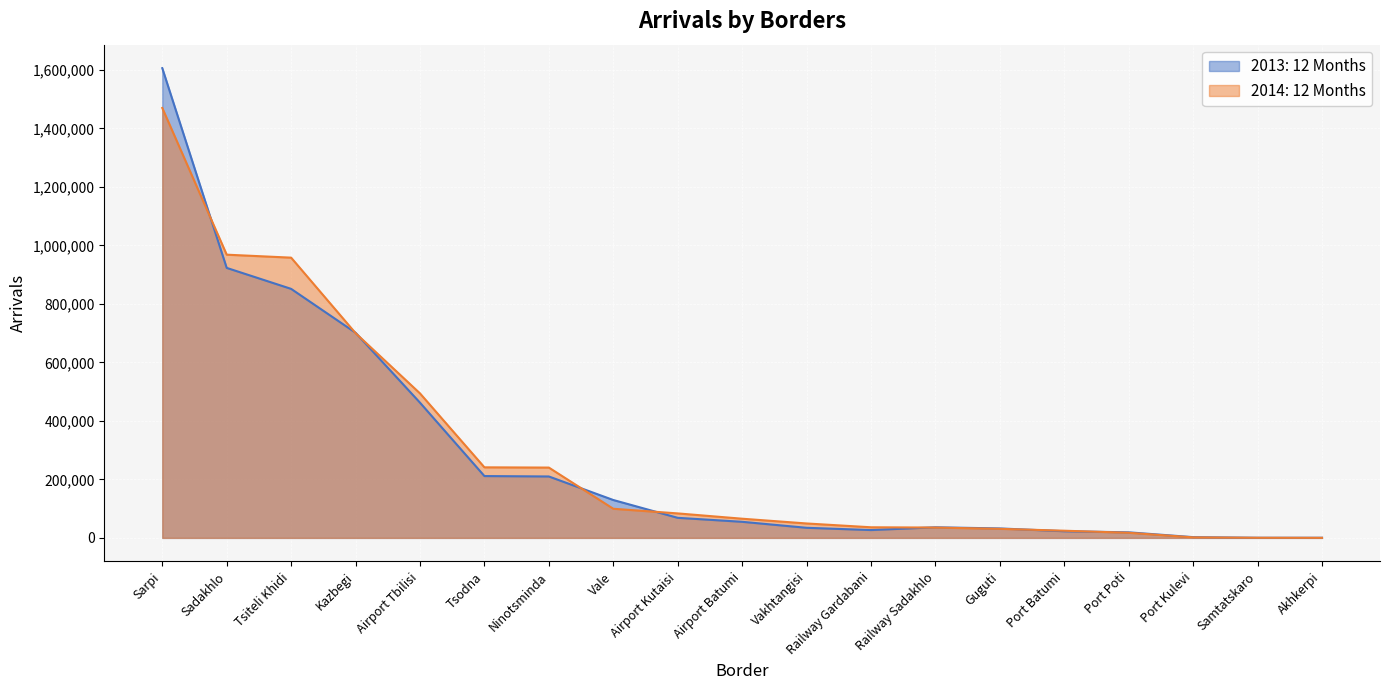

Which has a higher value, Railway Gardabani or Kazbegi?

Kazbegi